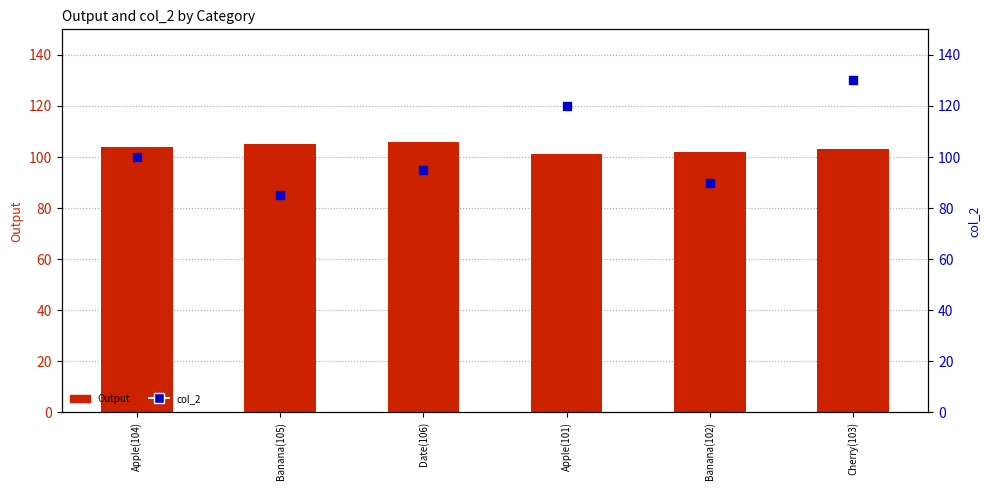

What are all the series names shown in the legend?

Output, col_2